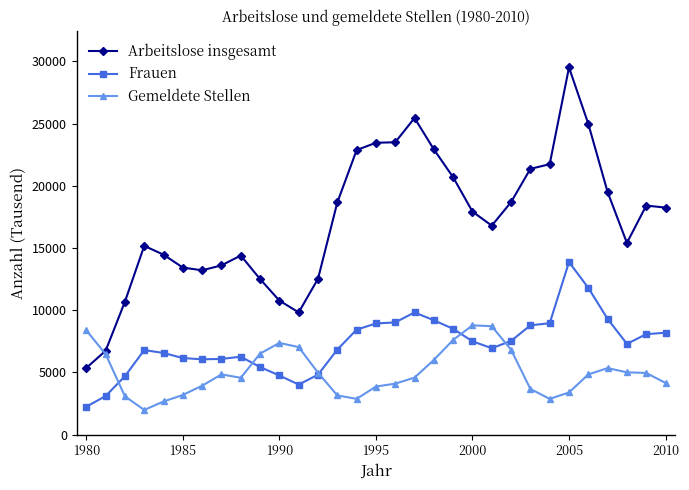

In Gemeldete Stellen, how many points are lower than both neighbors (excluding endpoints)?

4